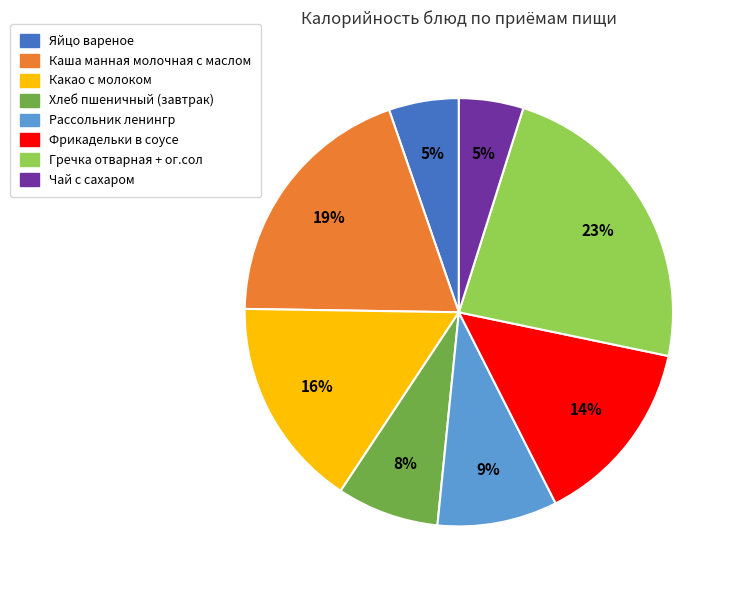

Do Фрикадельки в соусе and Гречка отварная + ог.сол together represent more than half of the pie?

No